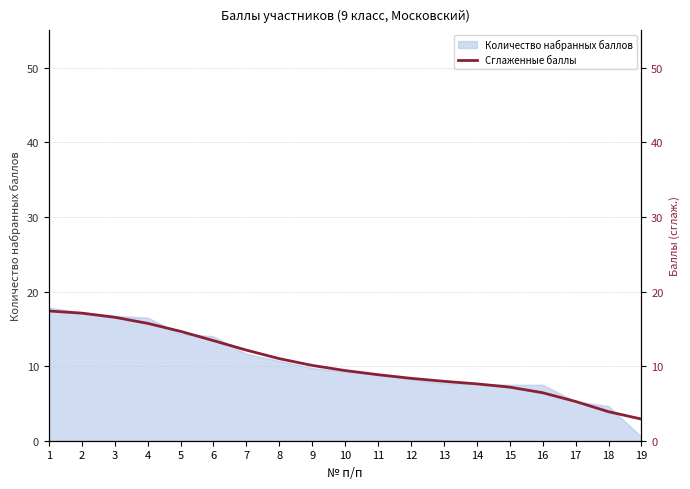

Approximately how many times larger is the value at 1 compared to 11?

2.0